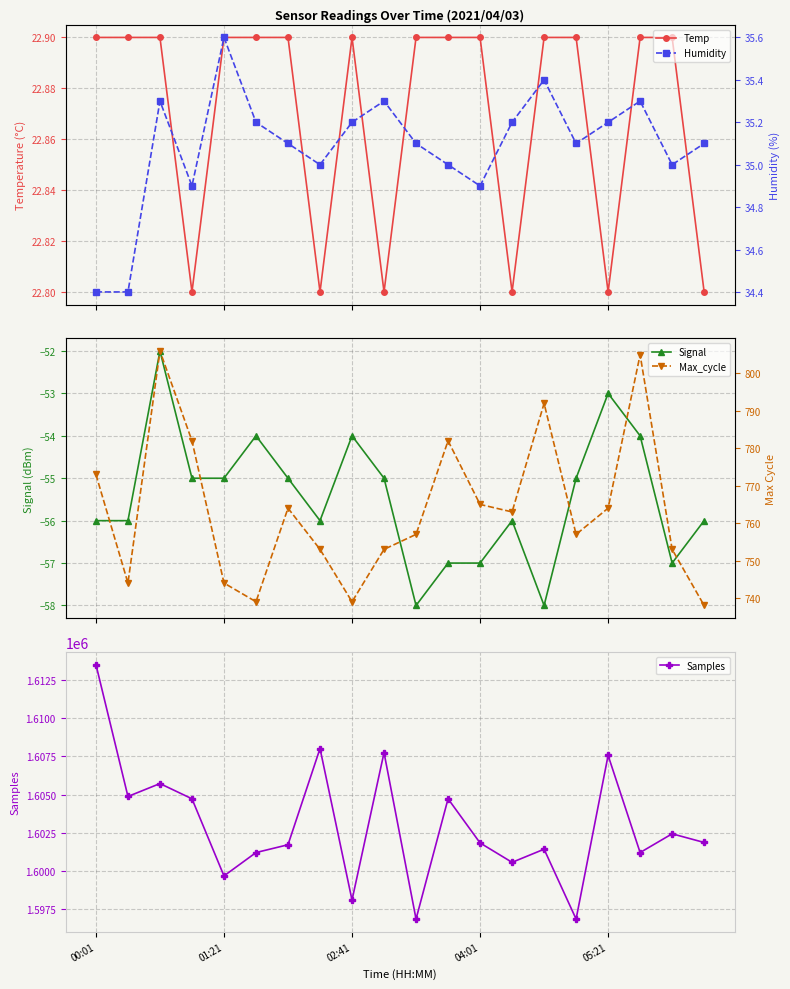

True or false: Signal and Max_cycle intersect in this chart.

False